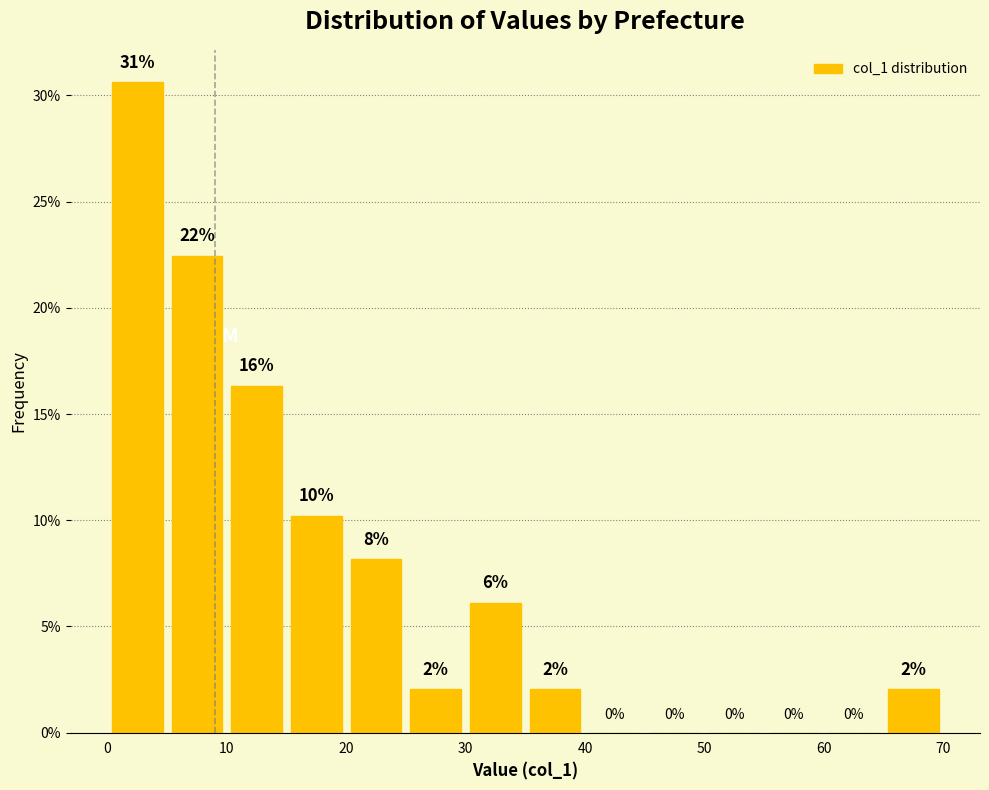

Over which range of the x-axis is the bar tallest?

0 to 5